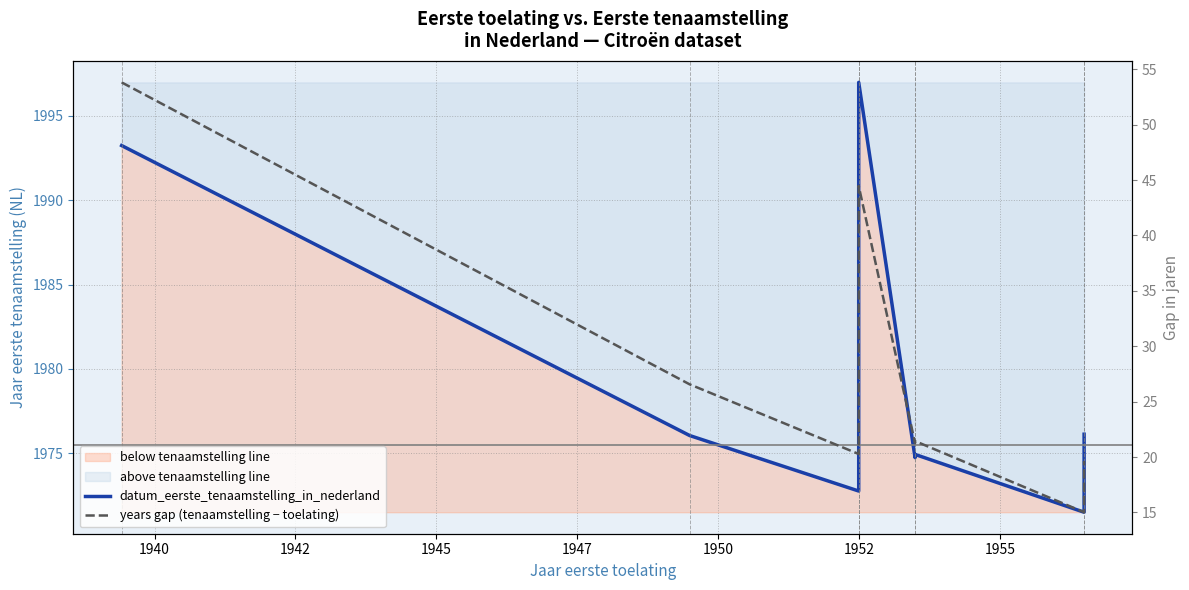

Reading left to right, transcribe all the data shown in this chart.

datum_eerste_tenaamstelling_in_nederland: 1993.2	1976.1	1972.8	1997.0	1974.8	1974.9	1971.5	1976.1
years gap (tenaamstelling − toelating): 53.8	26.6	20.3	44.5	21.3	21.4	15.0	19.6